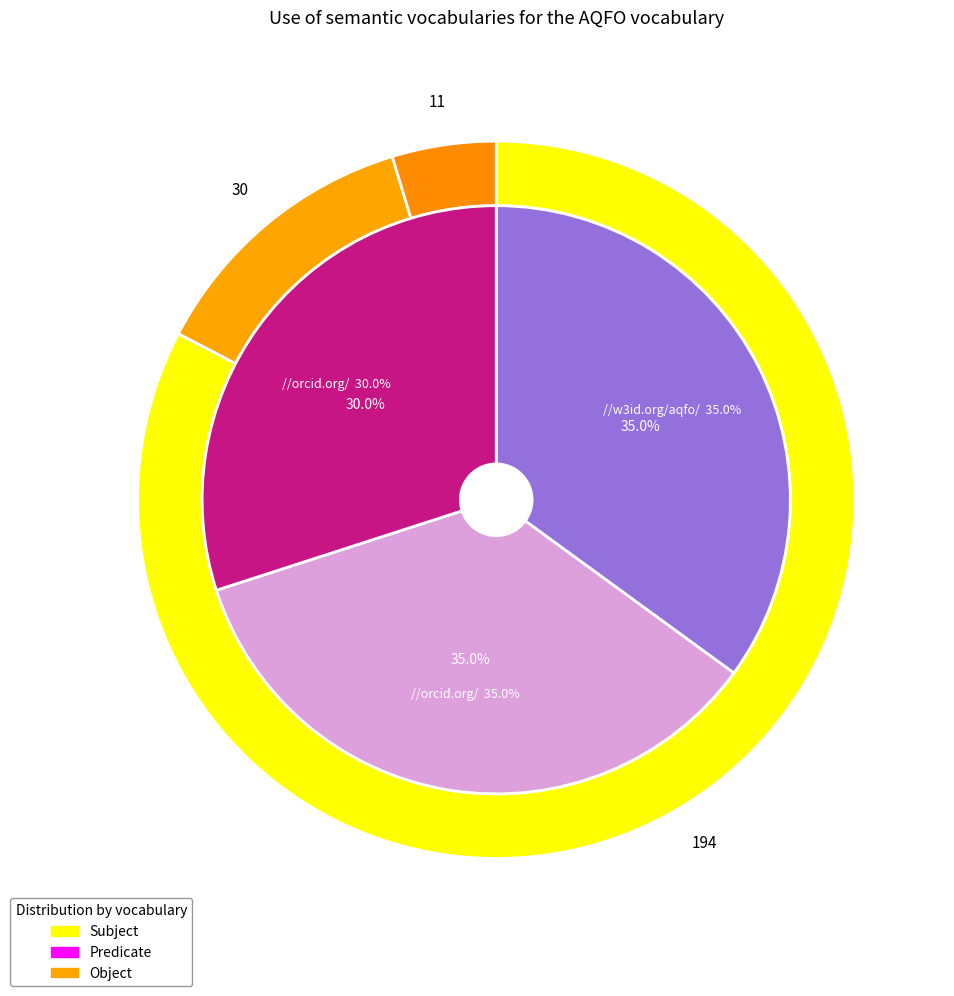

Is there a majority slice in this chart?

No